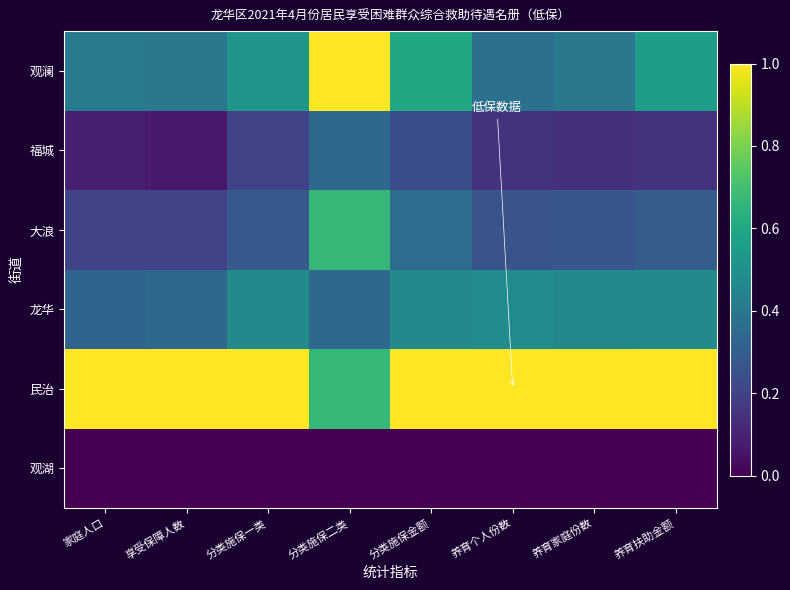

Reading left to right, transcribe all the data shown in this chart.

观湖: 家庭人口=0.0	享受保障人数=0.0	分类施保一类=0.0	分类施保二类=0.0	分类施保金额=0.0	养育个人份数=0.0	养育家庭份数=0.0	养育扶助金额=0.0
民治: 家庭人口=1.0	享受保障人数=1.0	分类施保一类=1.0	分类施保二类=0.7	分类施保金额=1.0	养育个人份数=1.0	养育家庭份数=1.0	养育扶助金额=1.0
龙华: 家庭人口=0.3	享受保障人数=0.3	分类施保一类=0.5	分类施保二类=0.3	分类施保金额=0.5	养育个人份数=0.5	养育家庭份数=0.5	养育扶助金额=0.5
大浪: 家庭人口=0.2	享受保障人数=0.2	分类施保一类=0.3	分类施保二类=0.7	分类施保金额=0.4	养育个人份数=0.3	养育家庭份数=0.3	养育扶助金额=0.3
福城: 家庭人口=0.1	享受保障人数=0.1	分类施保一类=0.2	分类施保二类=0.3	分类施保金额=0.2	养育个人份数=0.1	养育家庭份数=0.1	养育扶助金额=0.1
观澜: 家庭人口=0.4	享受保障人数=0.4	分类施保一类=0.5	分类施保二类=1.0	分类施保金额=0.6	养育个人份数=0.4	养育家庭份数=0.4	养育扶助金额=0.6